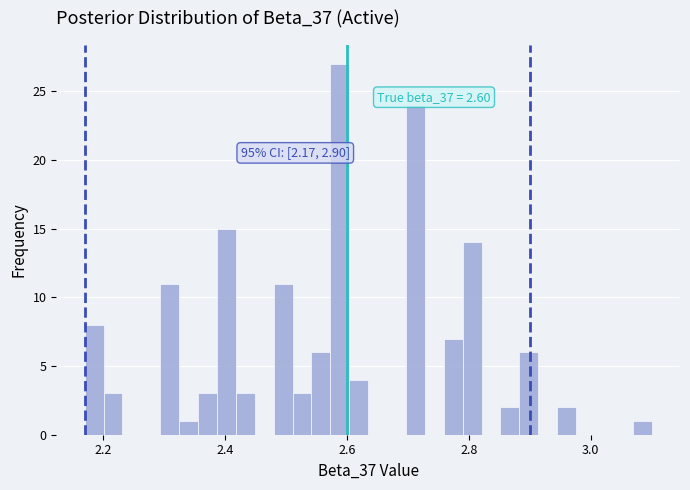

Around what value on the x-axis is the tallest bar? Give the approximate position of its centre, as read against the axis.

2.58